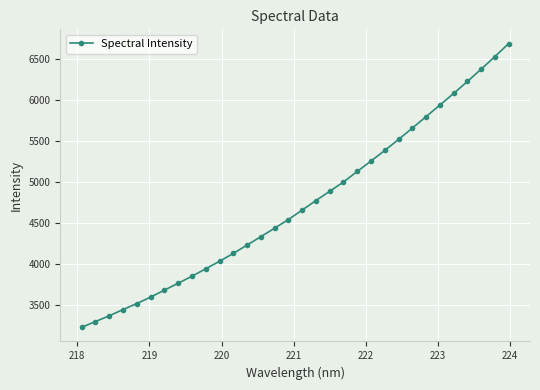

What is the value of the 17th point from the left?

4656.8